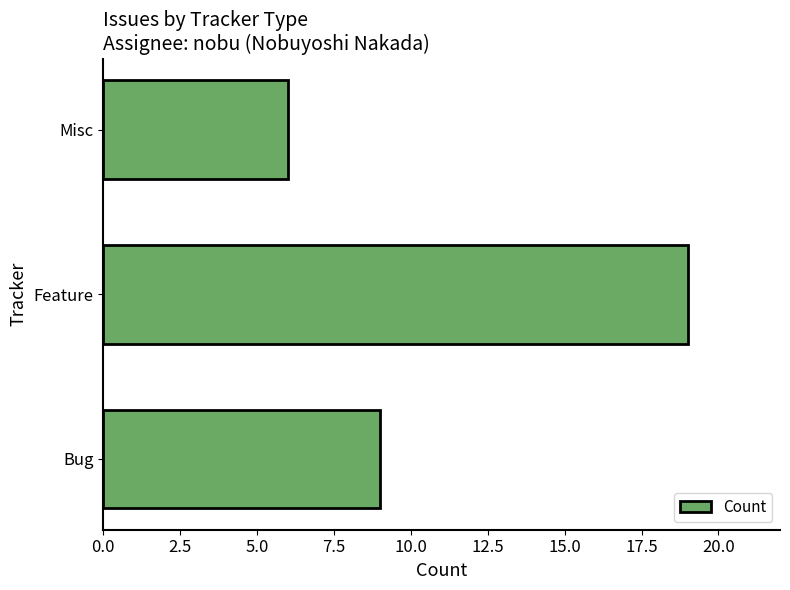

What is the approximate value at Misc, to the nearest 5?

5